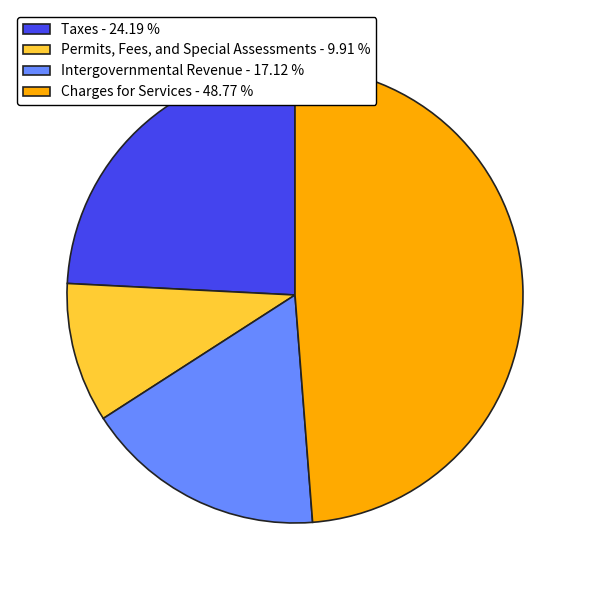

Between Charges for Services and Taxes, which is larger?

Charges for Services